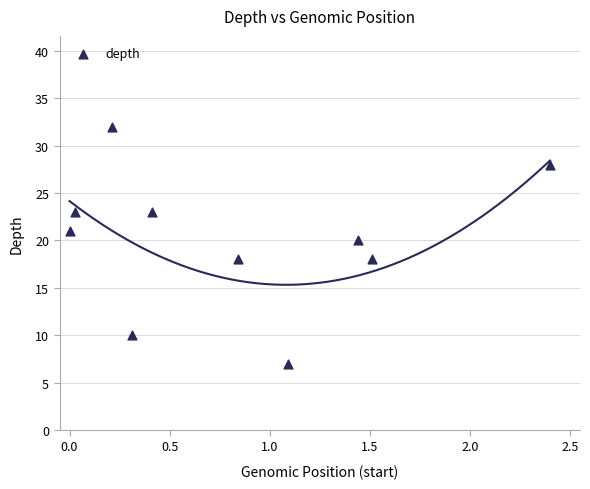

What is the average Y value?

20